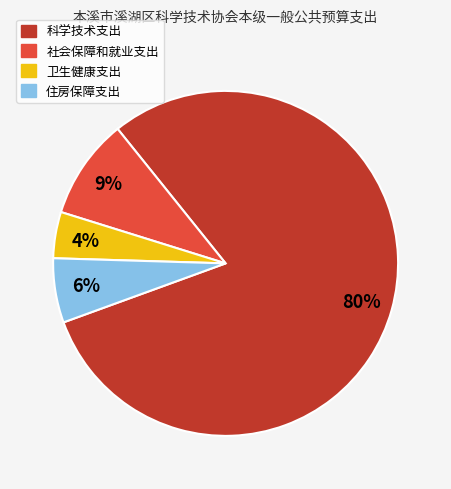

Which has a higher value, 住房保障支出 or 卫生健康支出?

住房保障支出